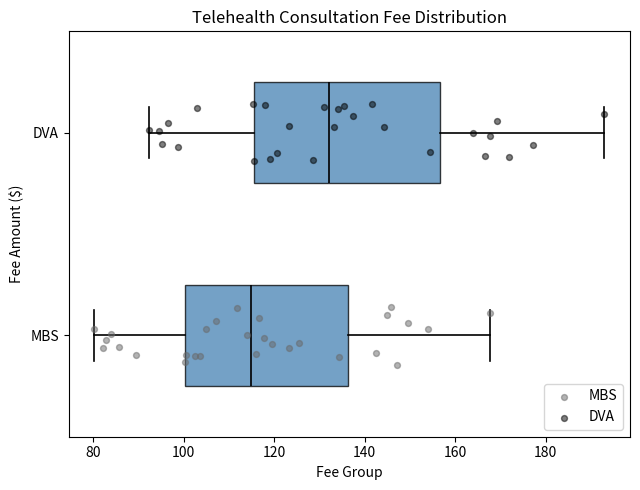

Which box has the furthest to the left median line?

MBS